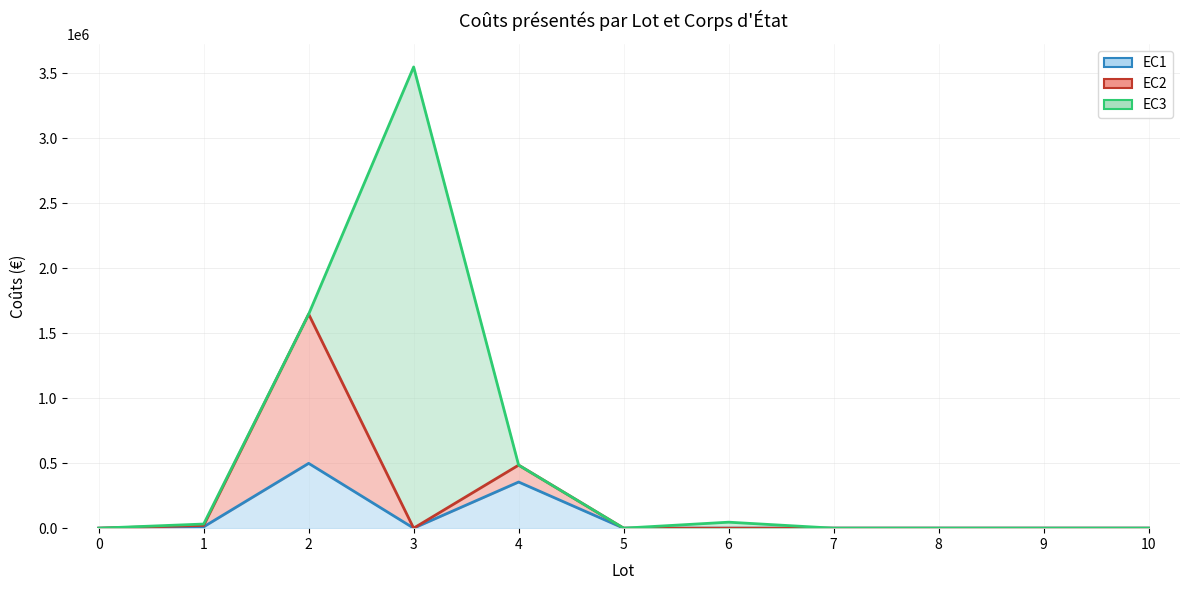

Does the chart have visible grid lines?

Yes